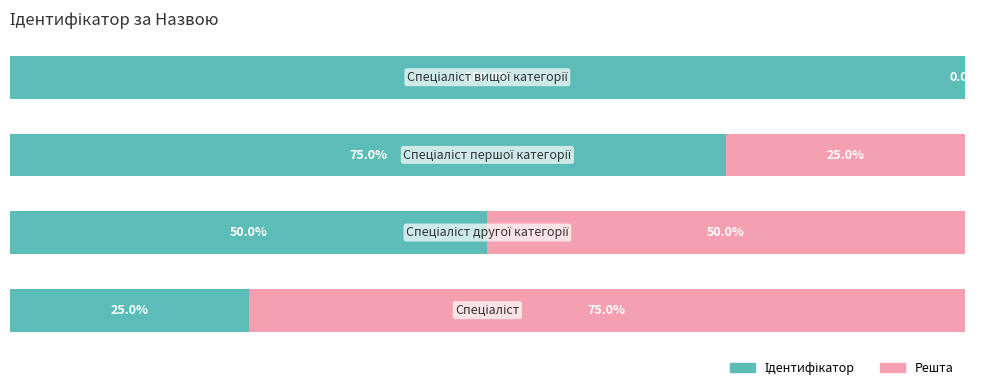

What is the value of the Ідентифікатор bar at the 2nd from the left?

50